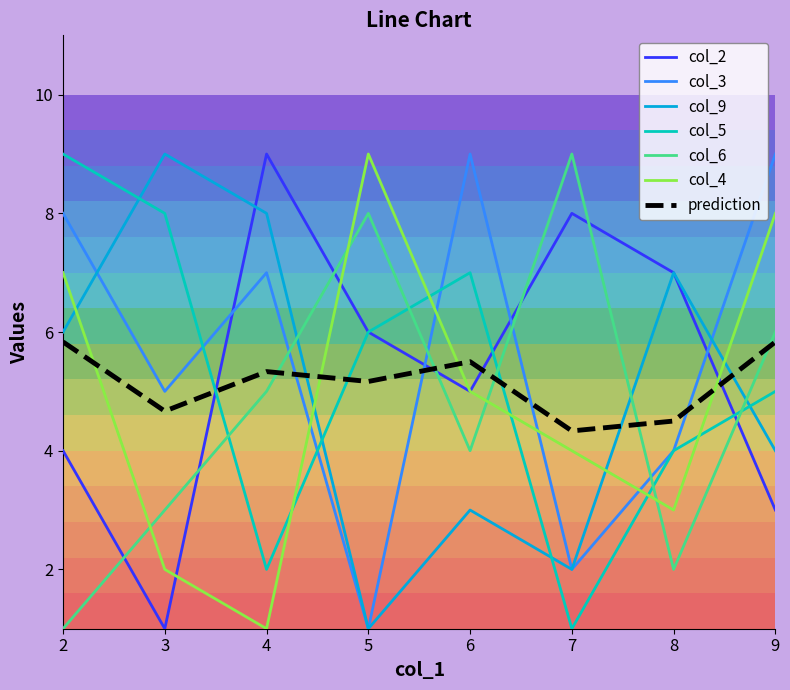

What is the highest value of the col_2 series?

9.0